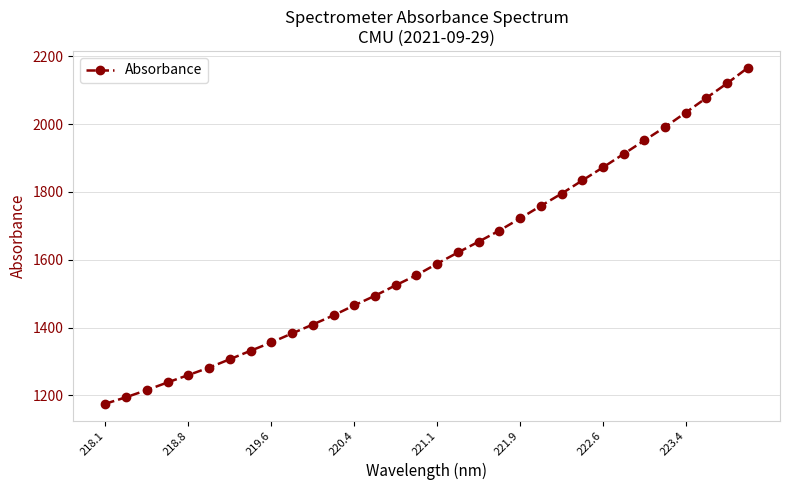

How many lines are shown in the chart?

1